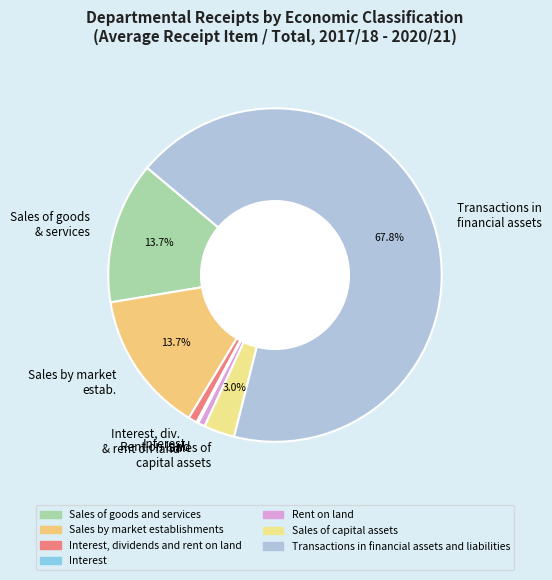

Does Sales of capital assets account for over 50% of the chart?

No